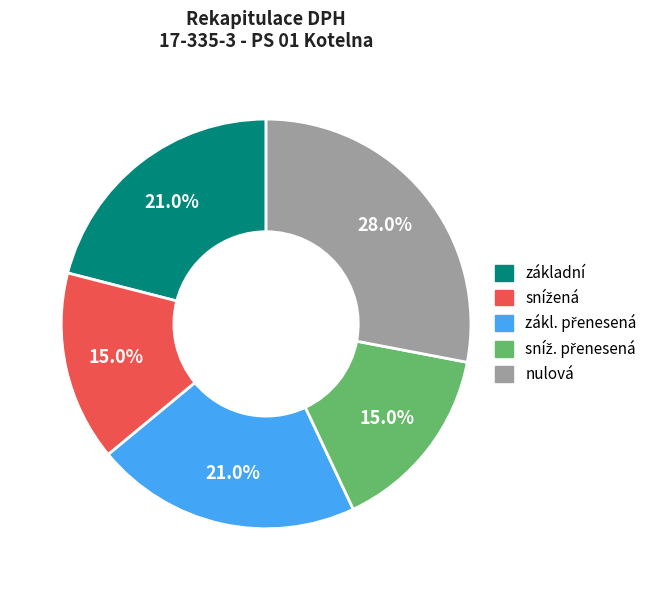

Count the number of slices in the pie.

5